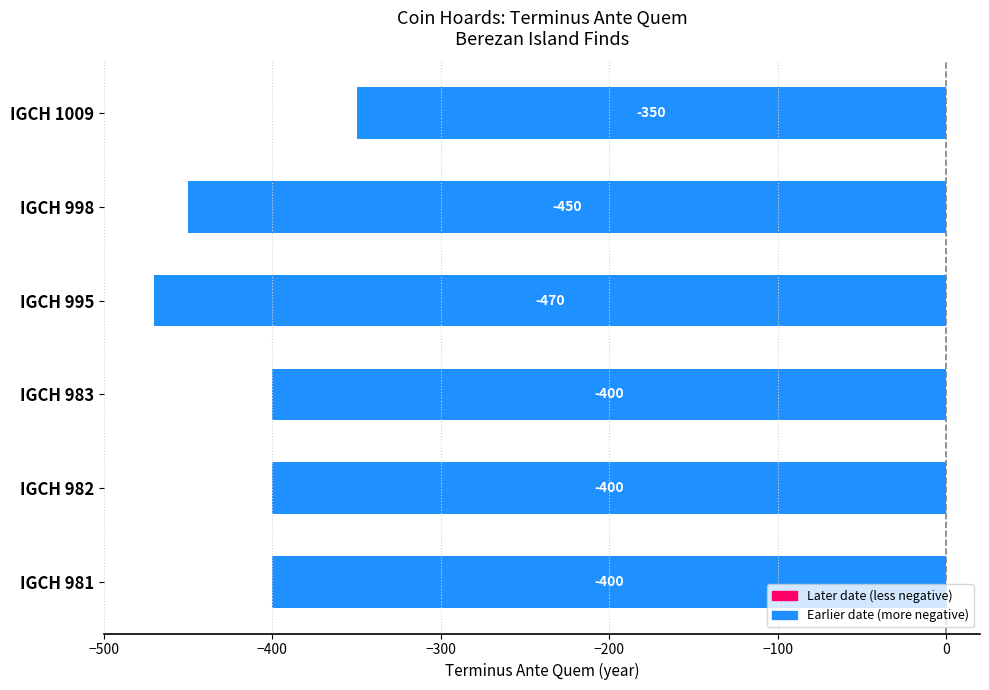

How many bars are there in total?

6